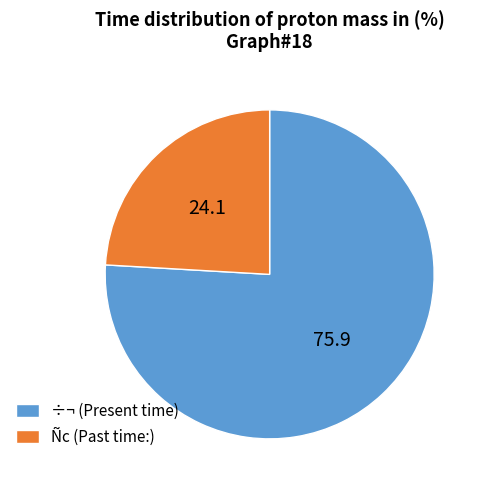

Rank the categories by value from highest to lowest.

÷¬ (Present time), Ñc (Past time:)